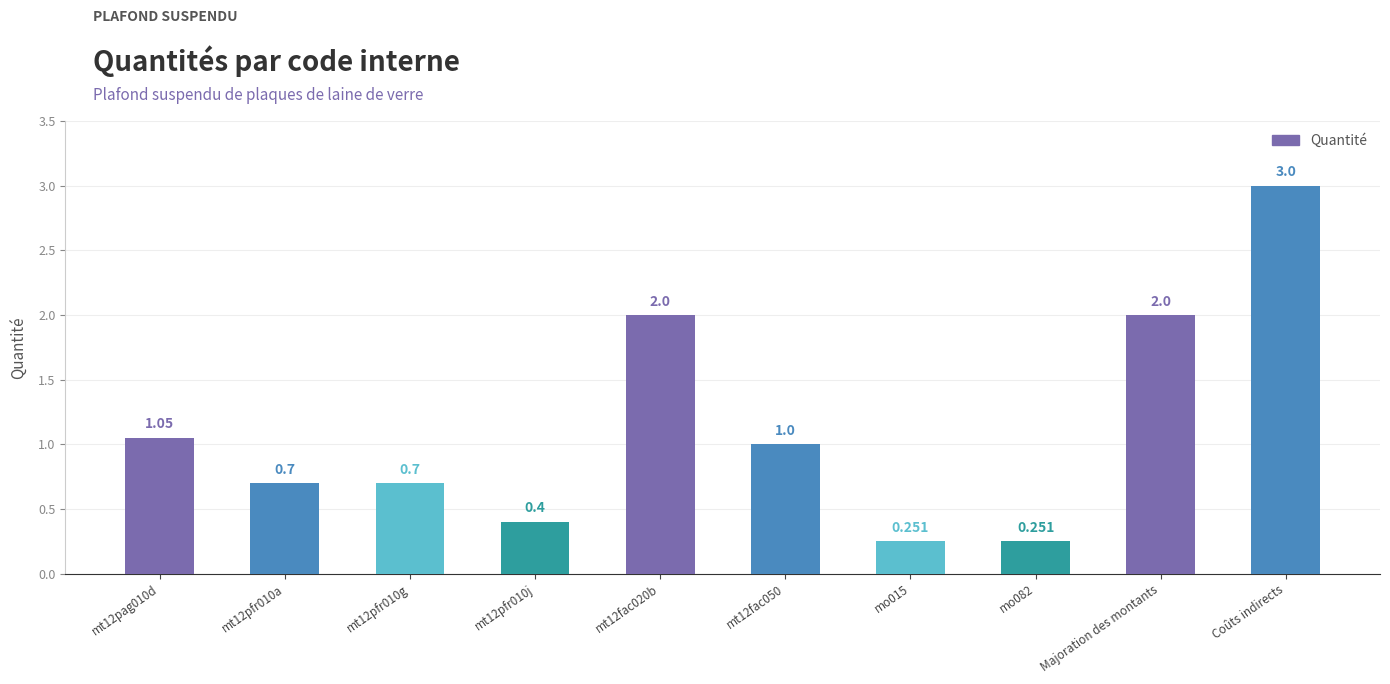

Which category has the highest value across all series?

Coûts indirects